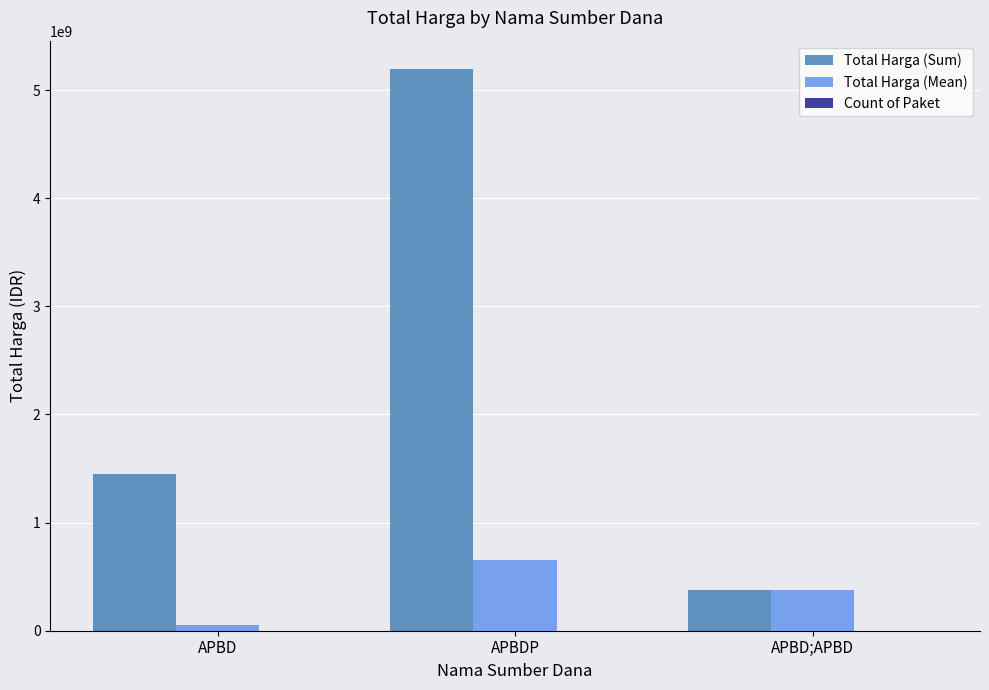

Are the bars grouped side by side (vs. stacked)?

Yes